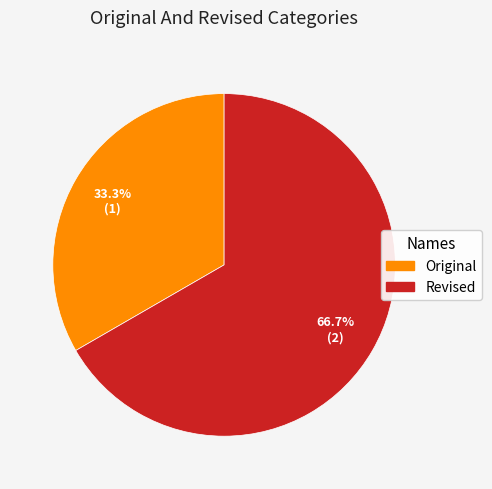

True or false: Original accounts for 33% of the total.

True